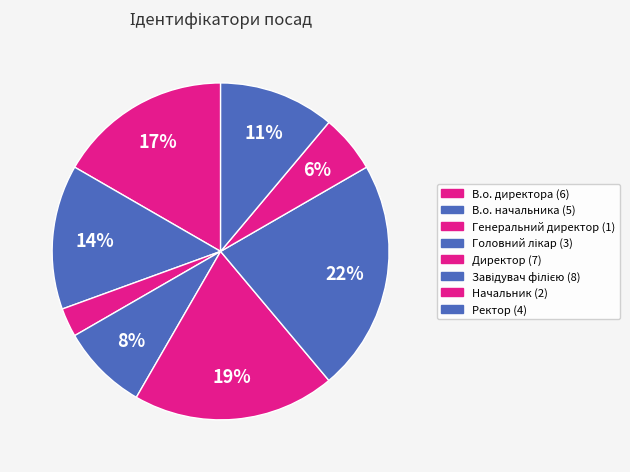

What percentage is the Генеральний директор slice, to the nearest percent?

3%